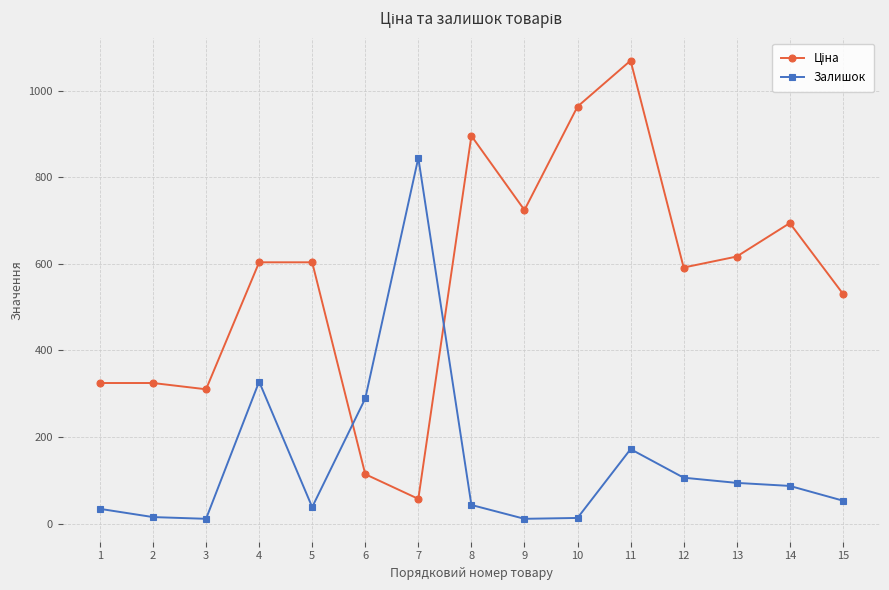

True or false: Залишок has more than 2 interior local peaks.

True